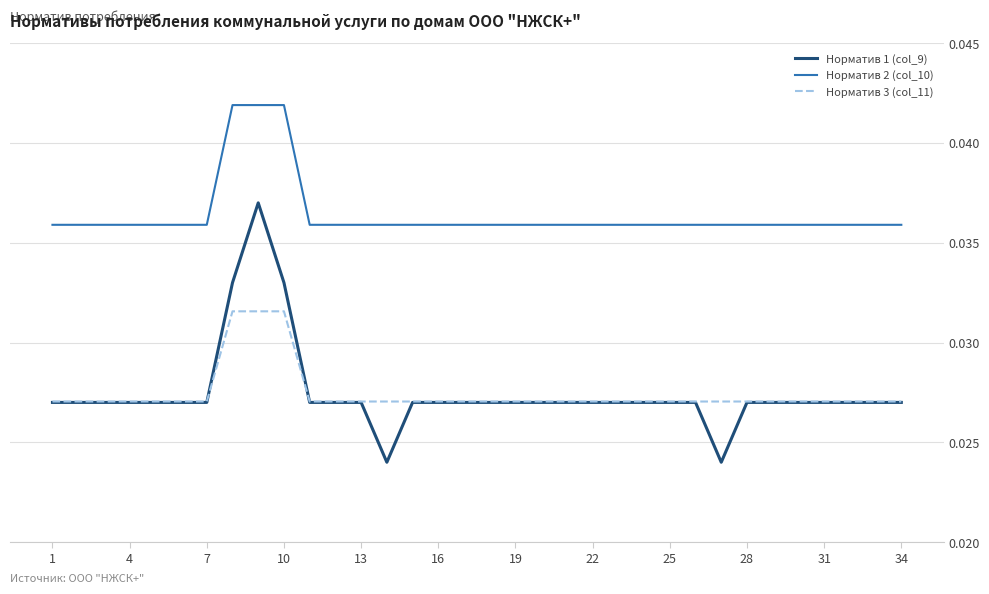

True or false: Норматив 2 (col_10) and Норматив 1 (col_9) cross at least once.

False